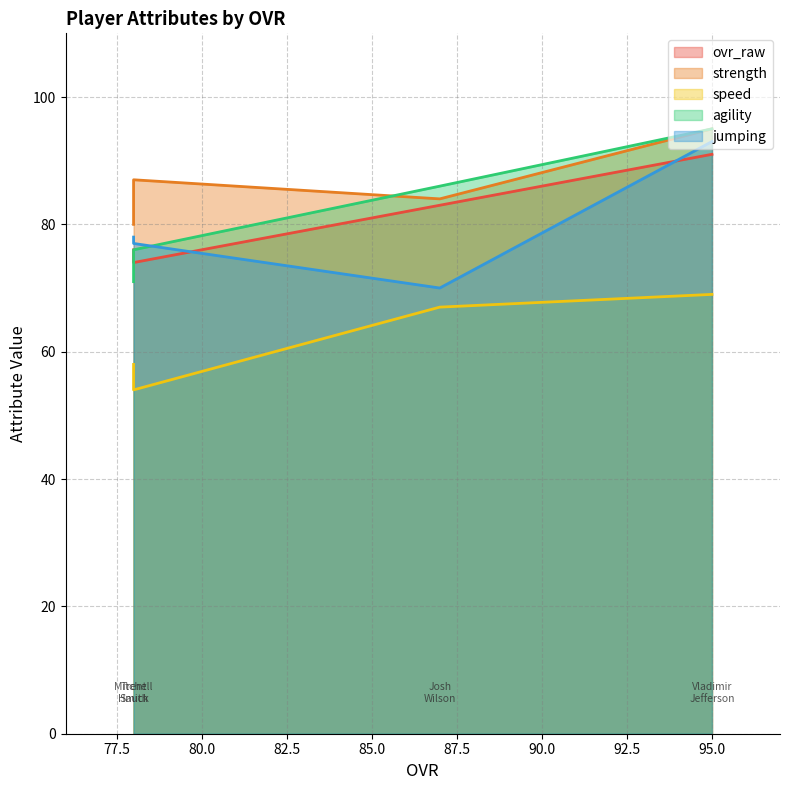

Does the chart display data point markers on the line(s)?

No